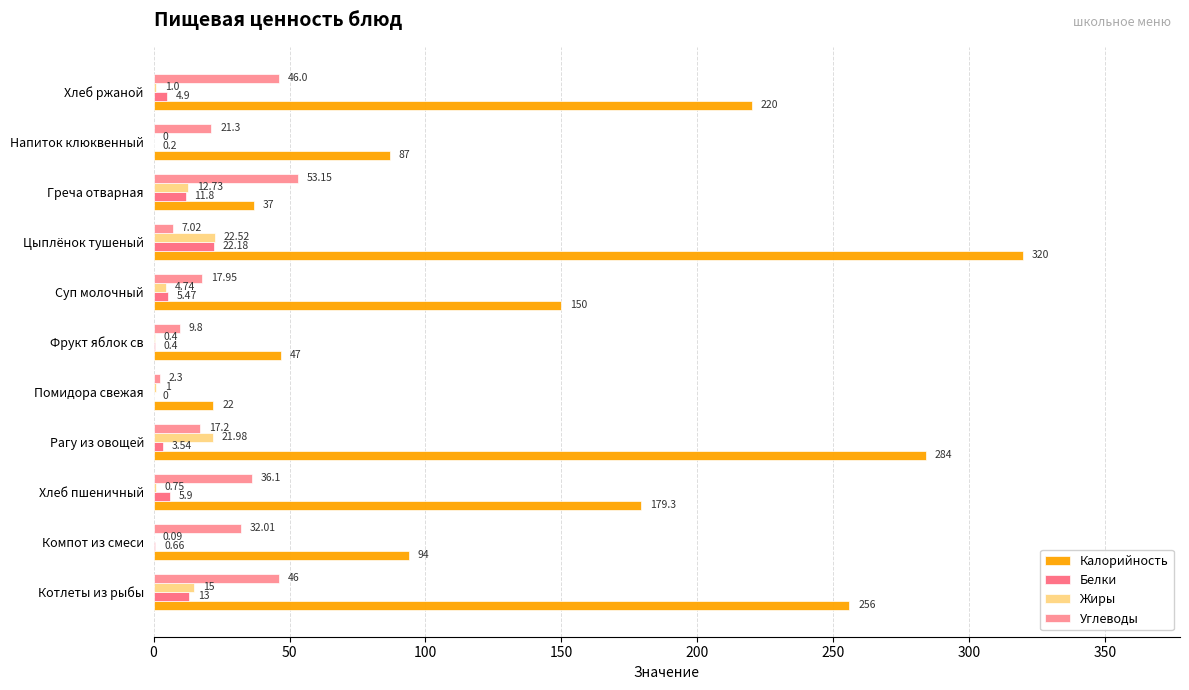

How many values in Белки are above zero?

10